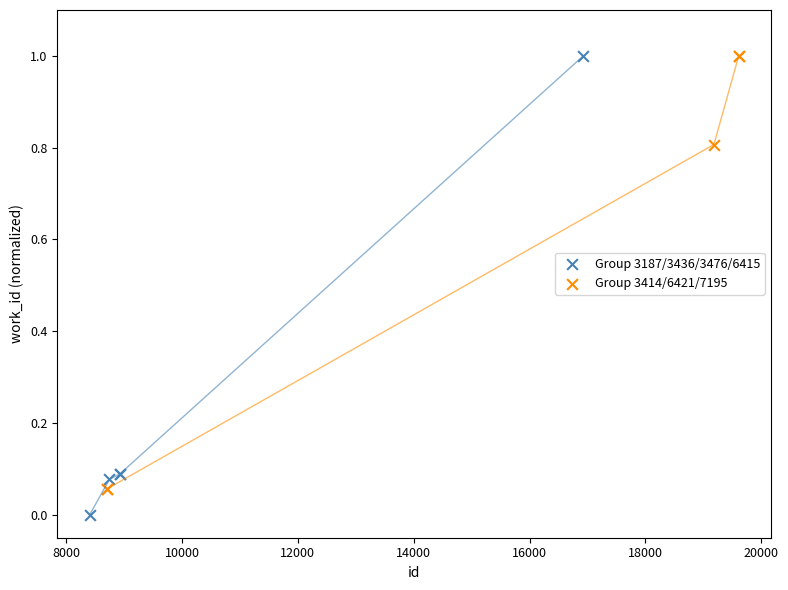

What are all the series names shown in the legend?

Group 3187/3436/3476/6415, Group 3414/6421/7195